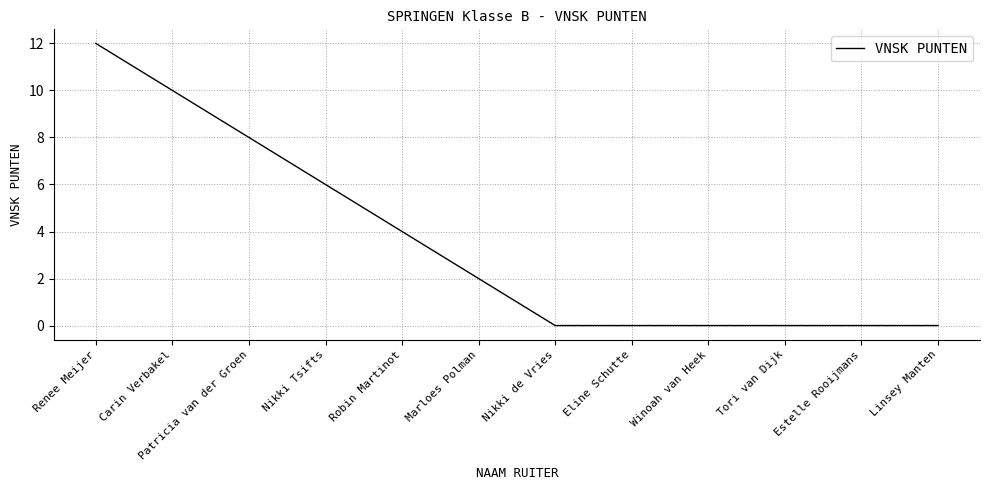

True or false: the data shows 0 at Eline Schutte.

True